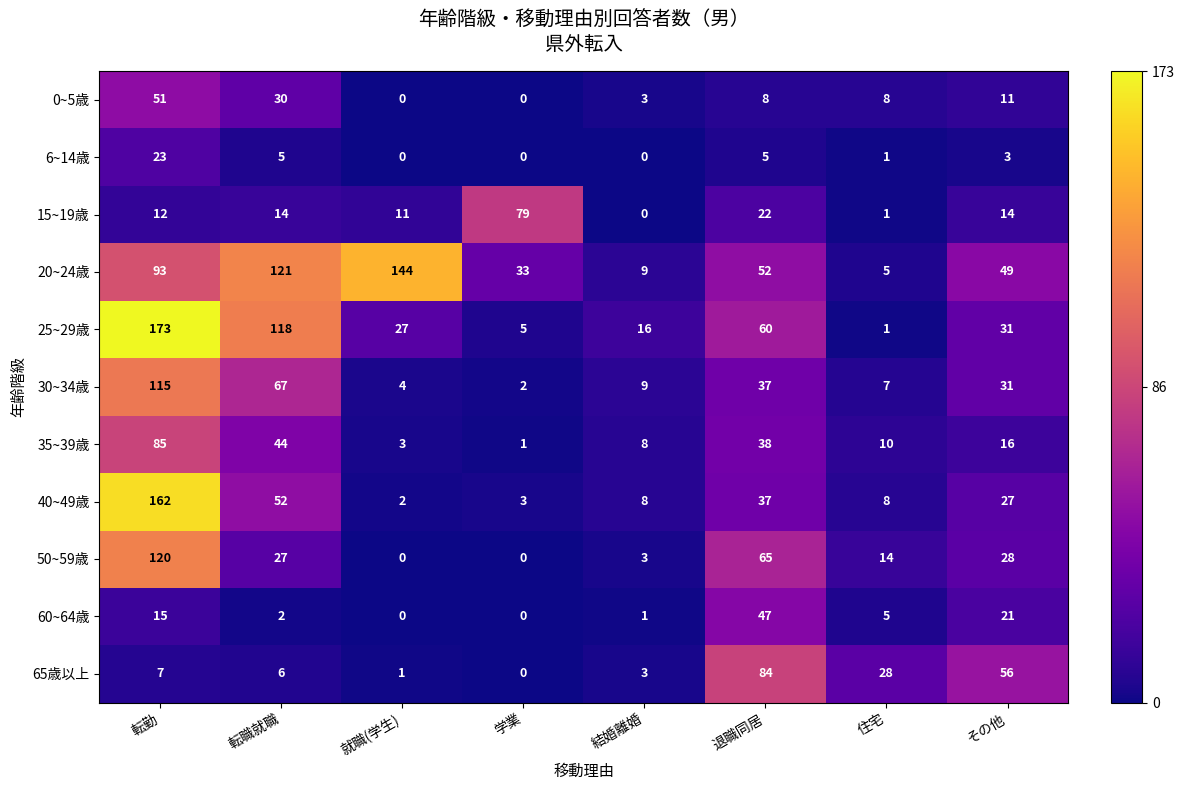

Which series has the largest total across all categories?

20~24歳